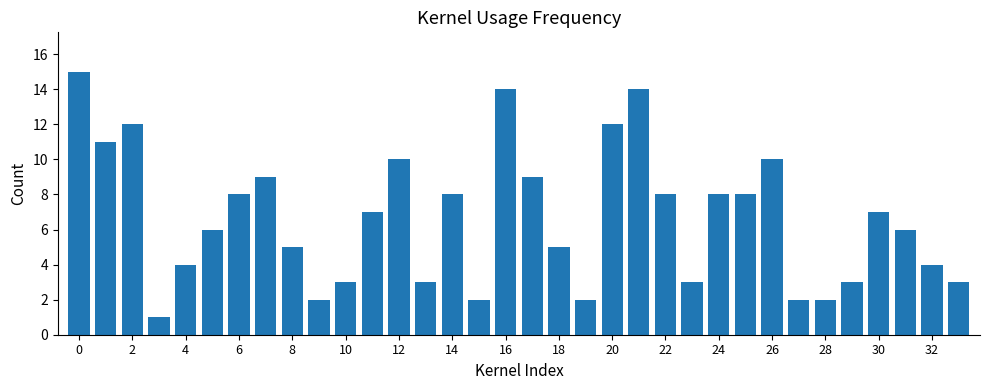

How many values are below 7?

17